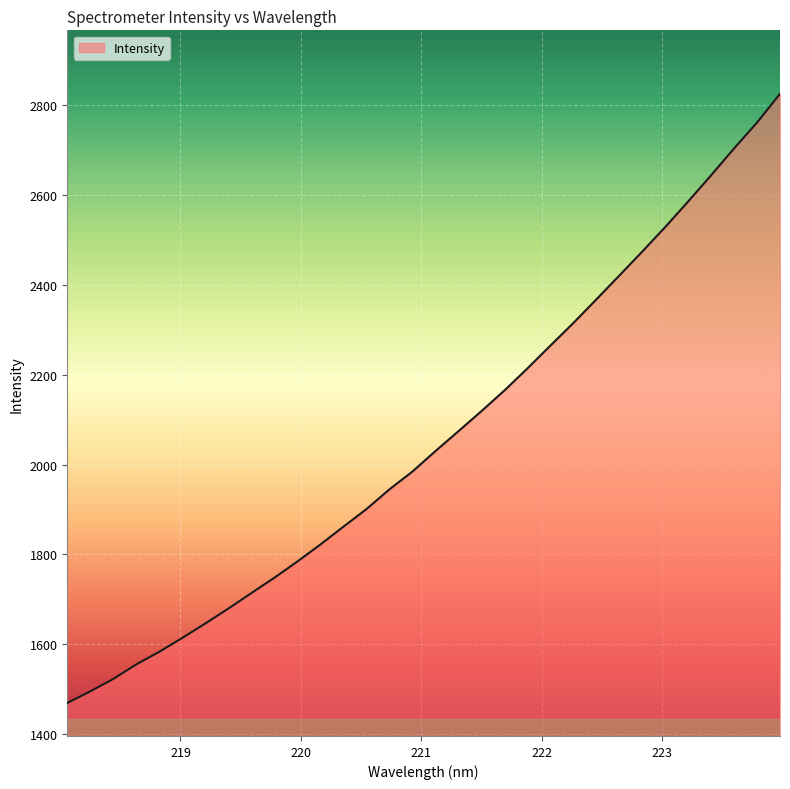

What is the smallest value displayed?

1469.3